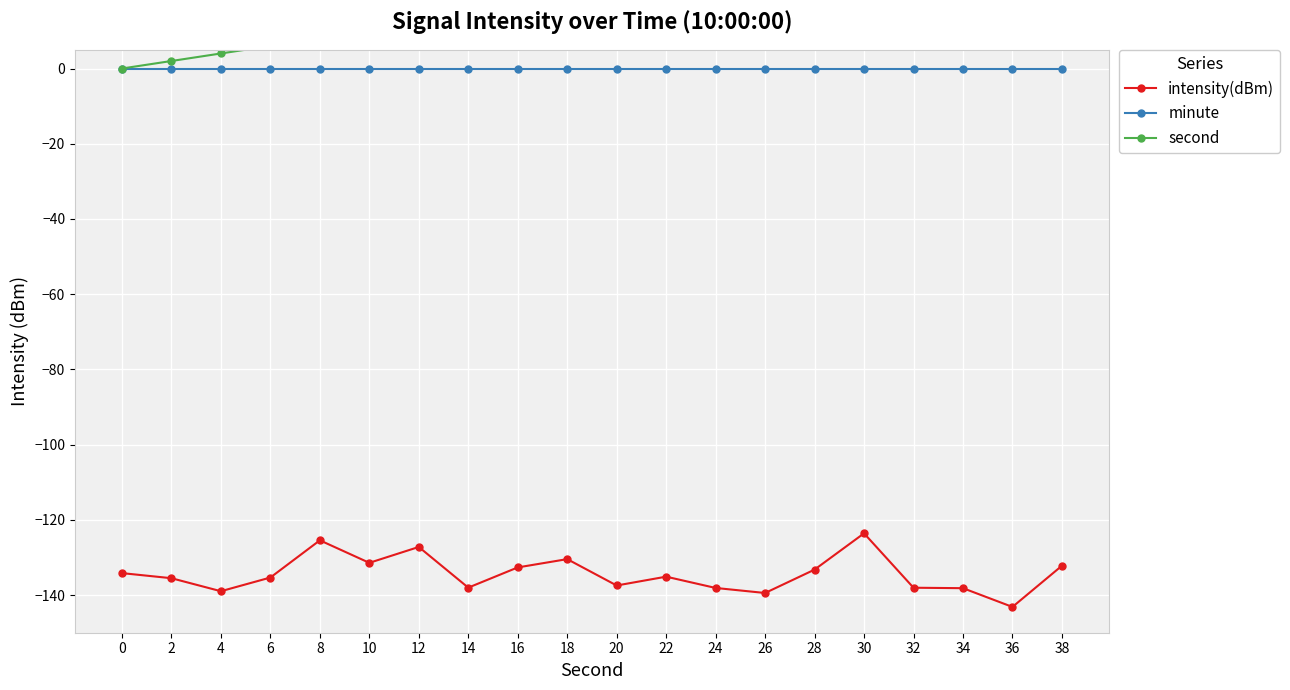

What is the difference between the intensity(dBm) values at 12 and 16?

5.4